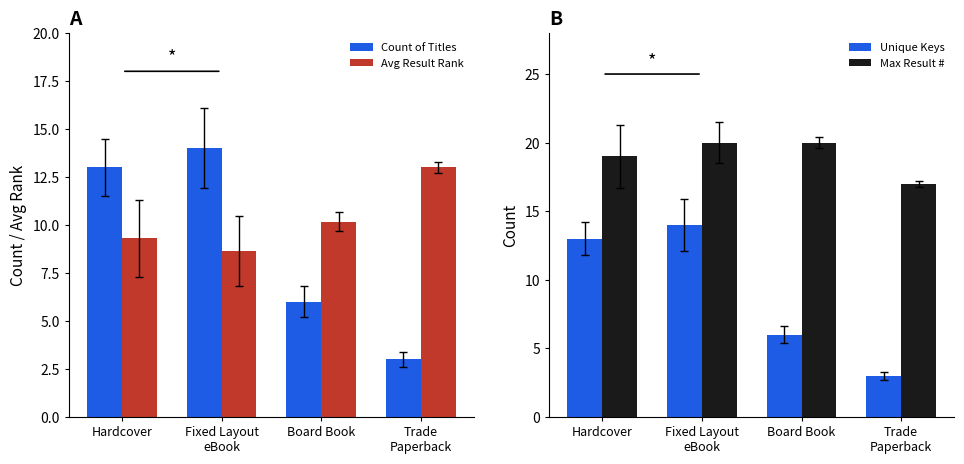

How many groups of bars are there?

4